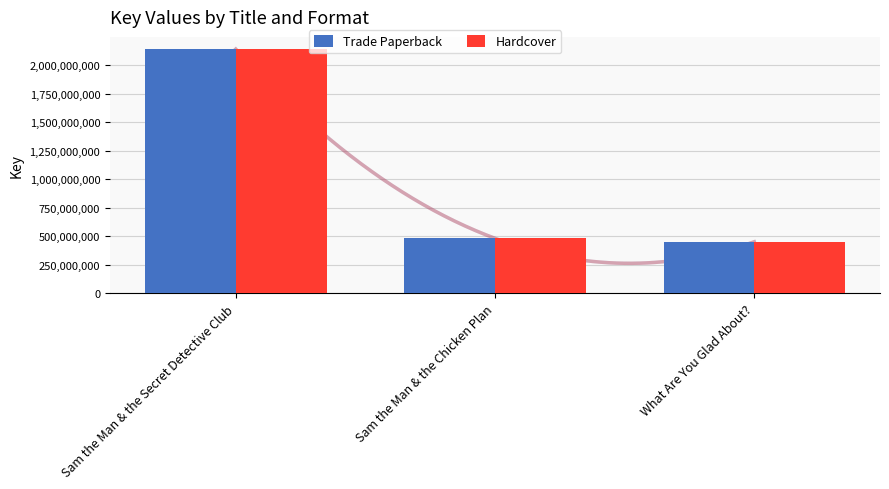

Is it true that Hardcover equals 3010210789 at Sam the Man & the Secret Detective Club?

False